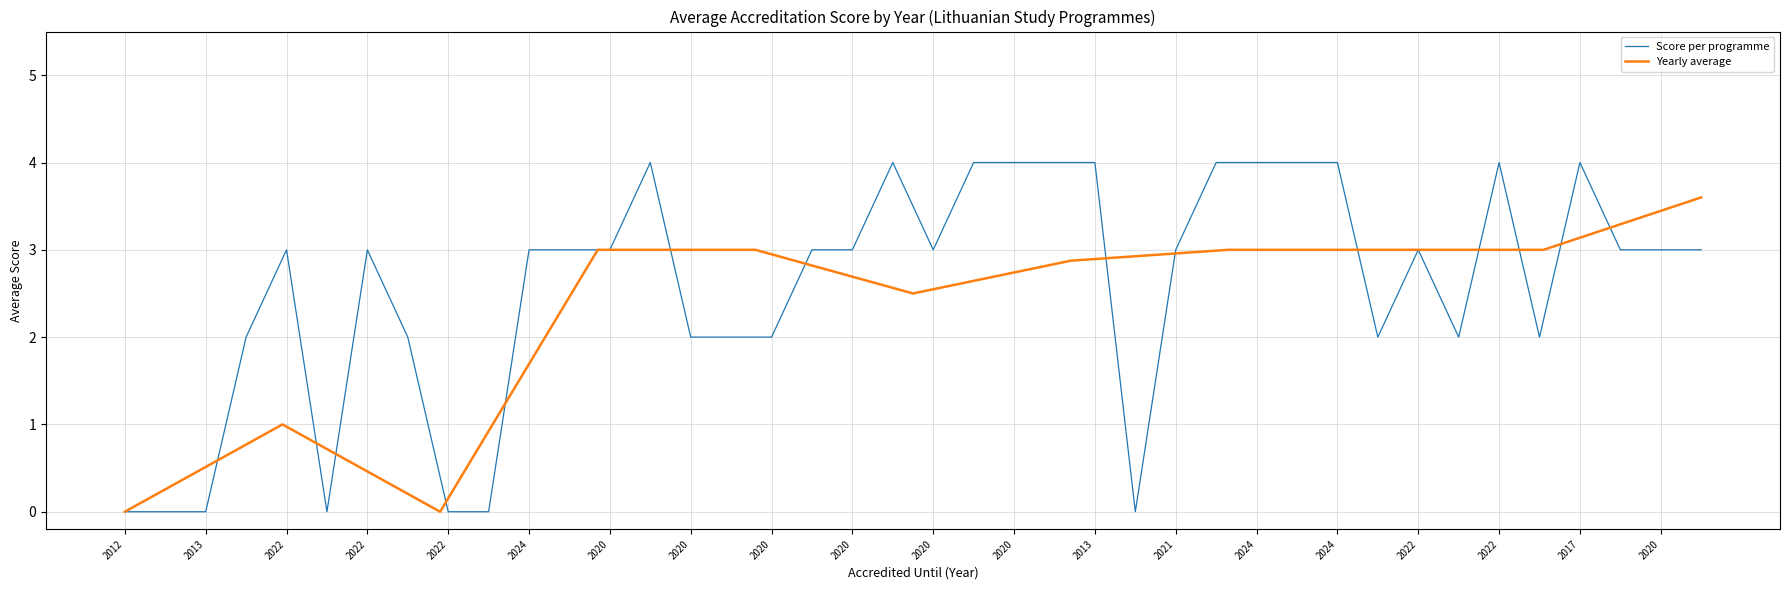

At which category does the data reach its first local peak?

2022